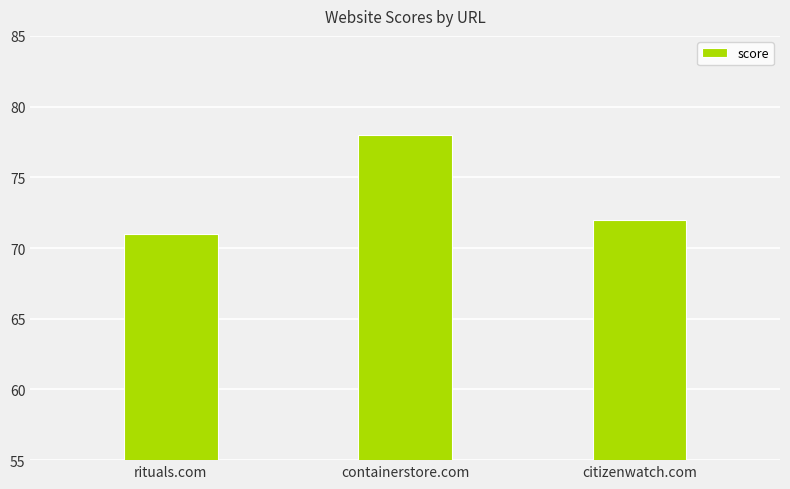

Approximately how many times larger is the value at rituals.com compared to citizenwatch.com?

1.0